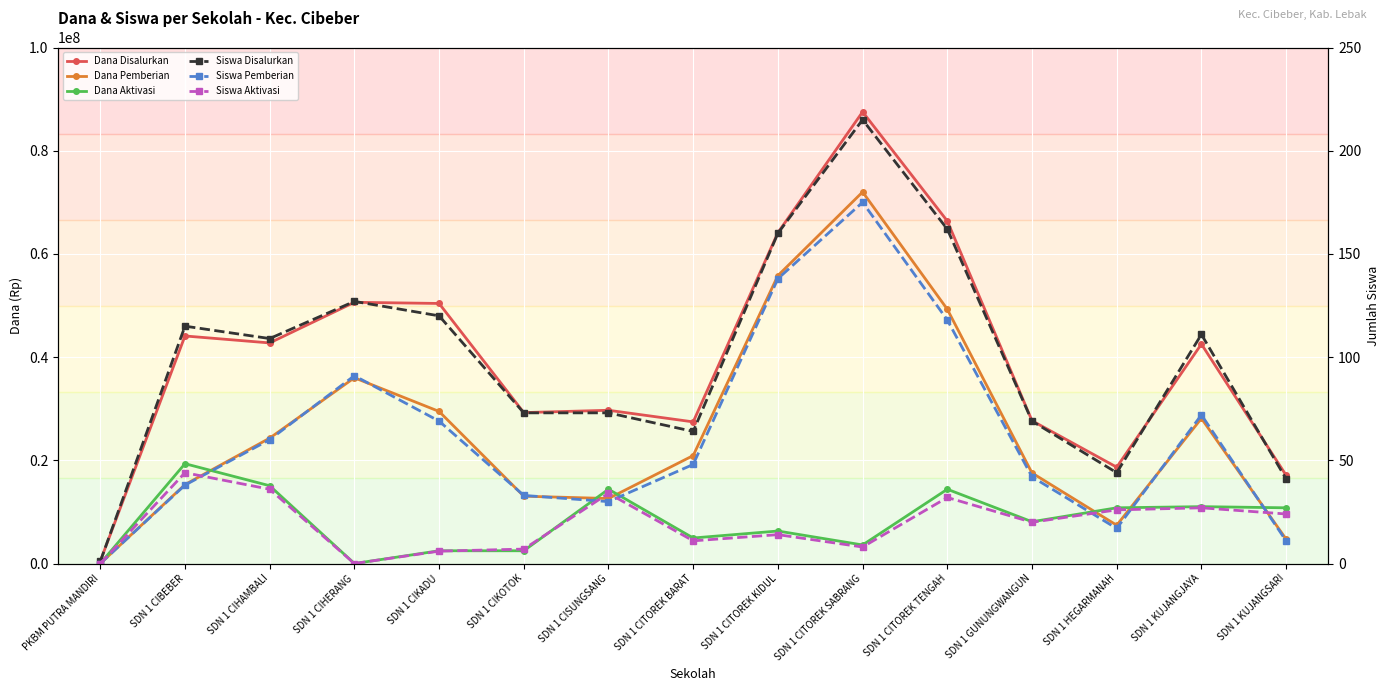

How many distinct data groups are displayed?

6